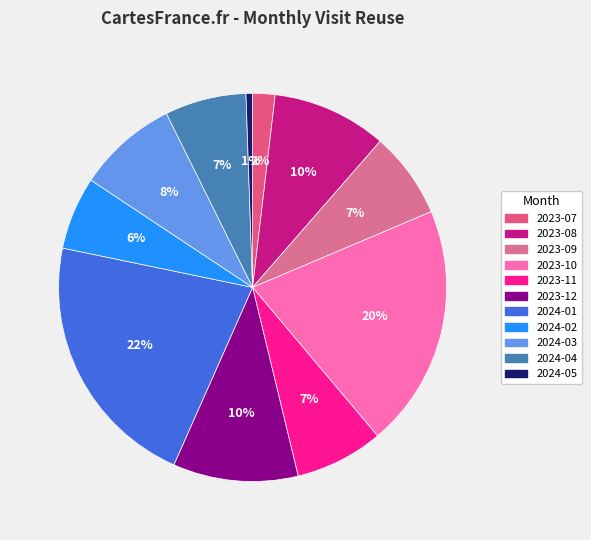

Combined, do 2023-12 and 2024-02 account for over 50%?

No